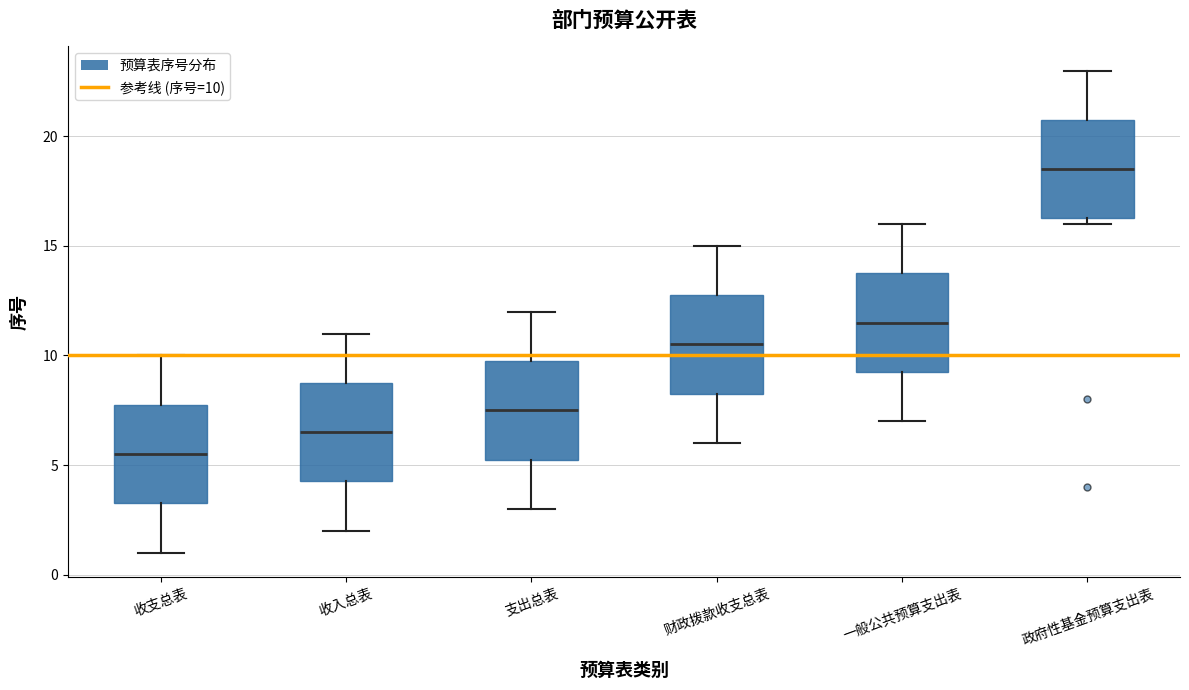

Where does the median line of the box for 收支总表 sit on the y-axis? The values are not printed on the chart, so give them approximately, as read against the axis.

5.5